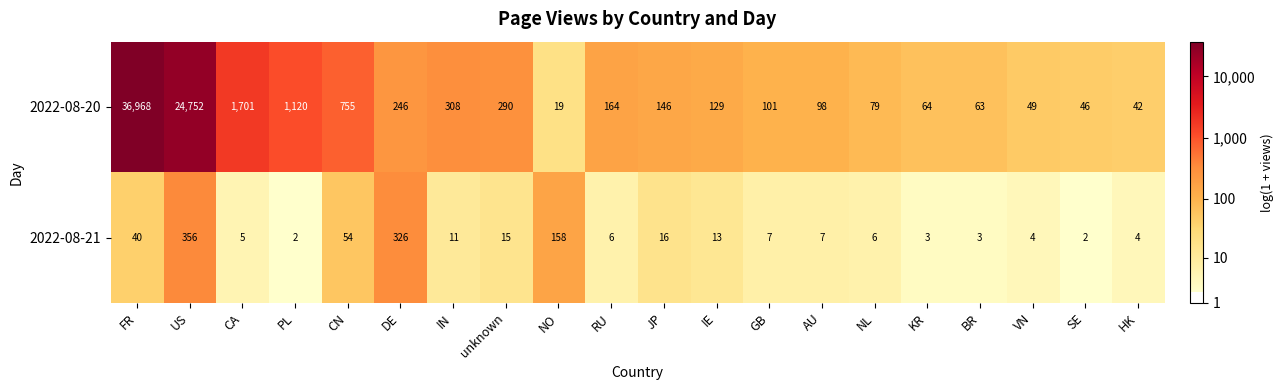

What is the spread (max minus min) of values at IN?

297